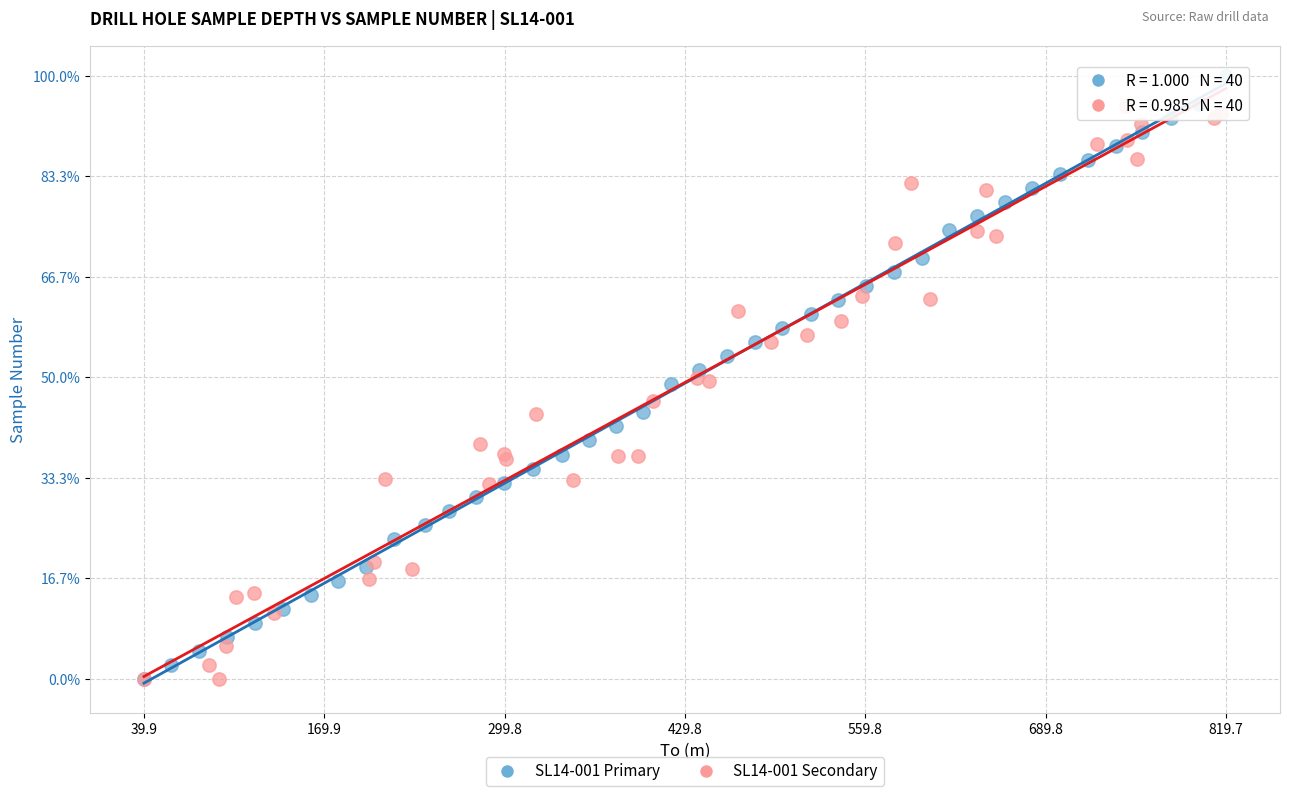

What are all the series names shown in the legend?

SL14-001 Primary, SL14-001 Secondary